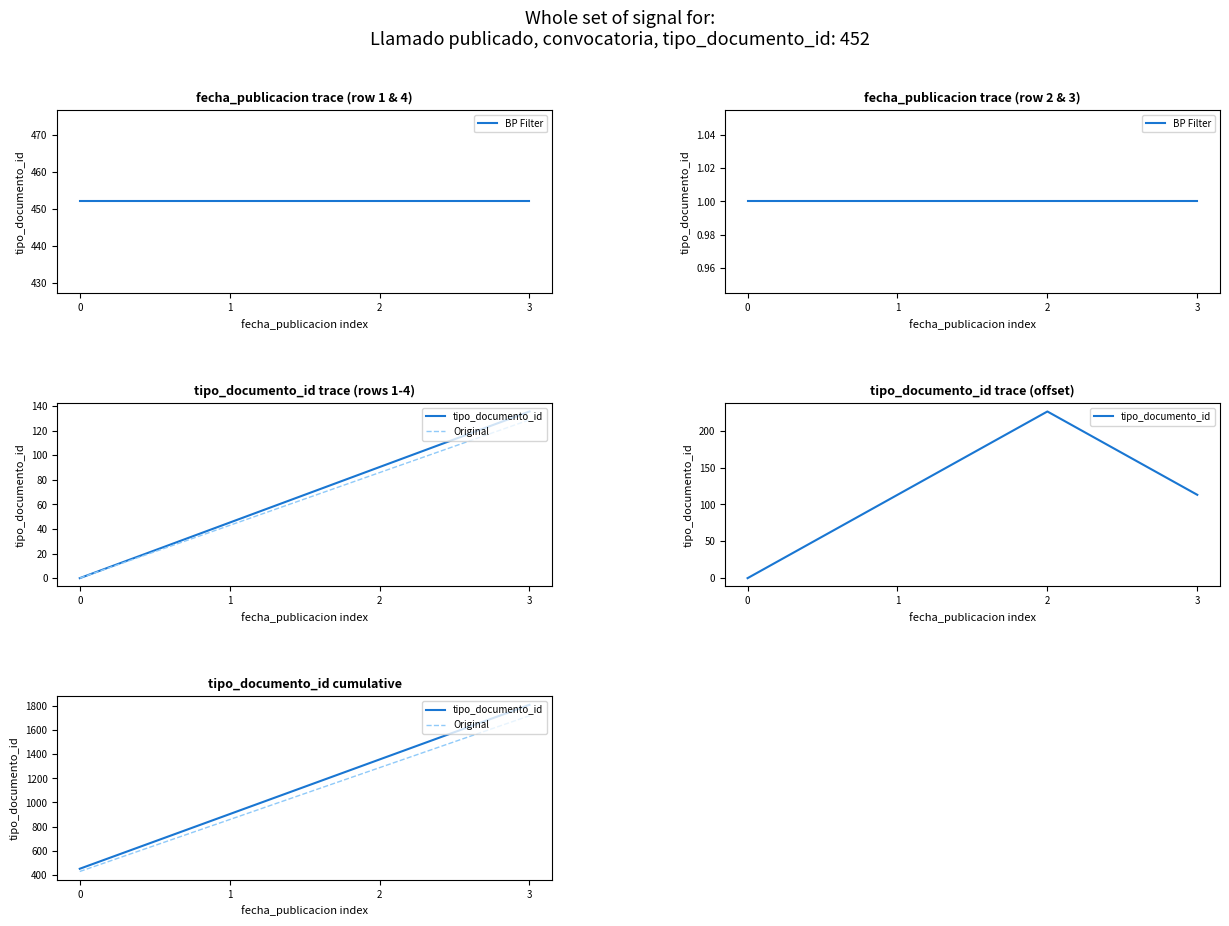

True or false: BP Filter has a value of 1.6 at 0.

False